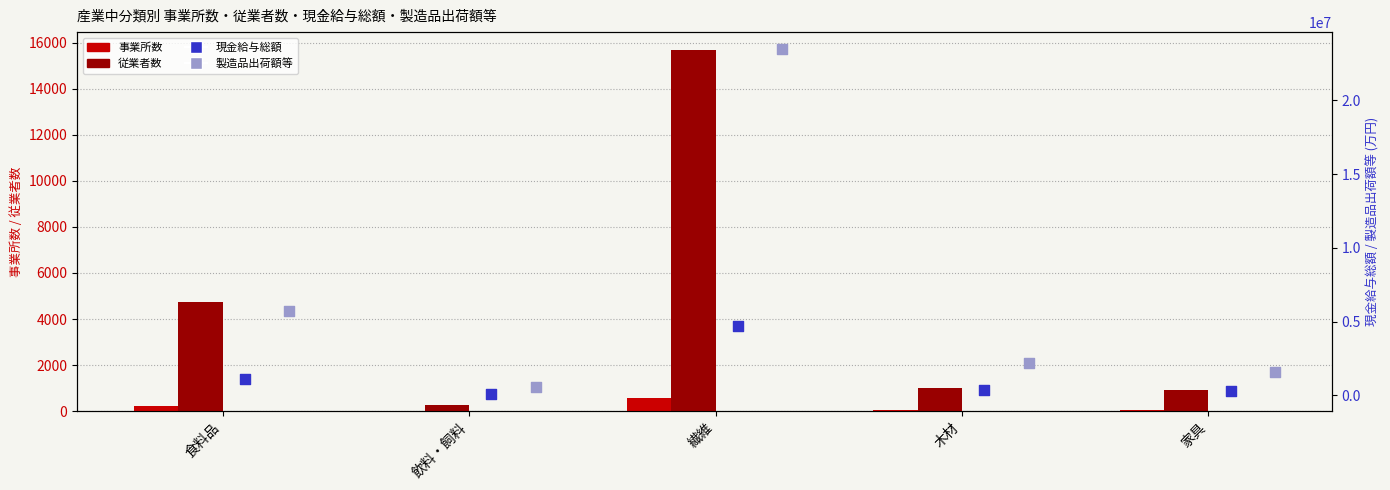

Which series has the largest total across all categories?

製造品出荷額等